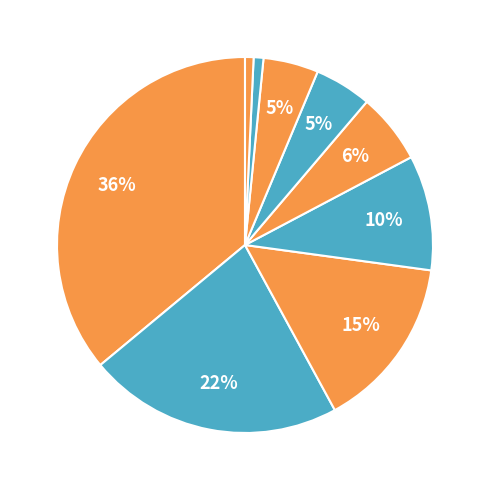

What is the largest slice in the pie chart?

Cabildo